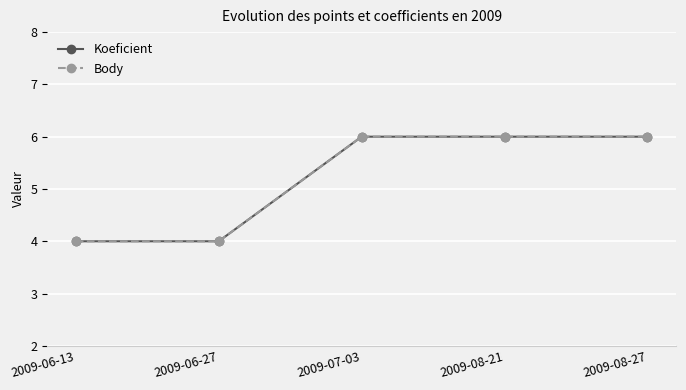

Reading right to left, what are all the values shown in this chart?

Koeficient: 6	6	6	4	4
Body: 6	6	6	4	4